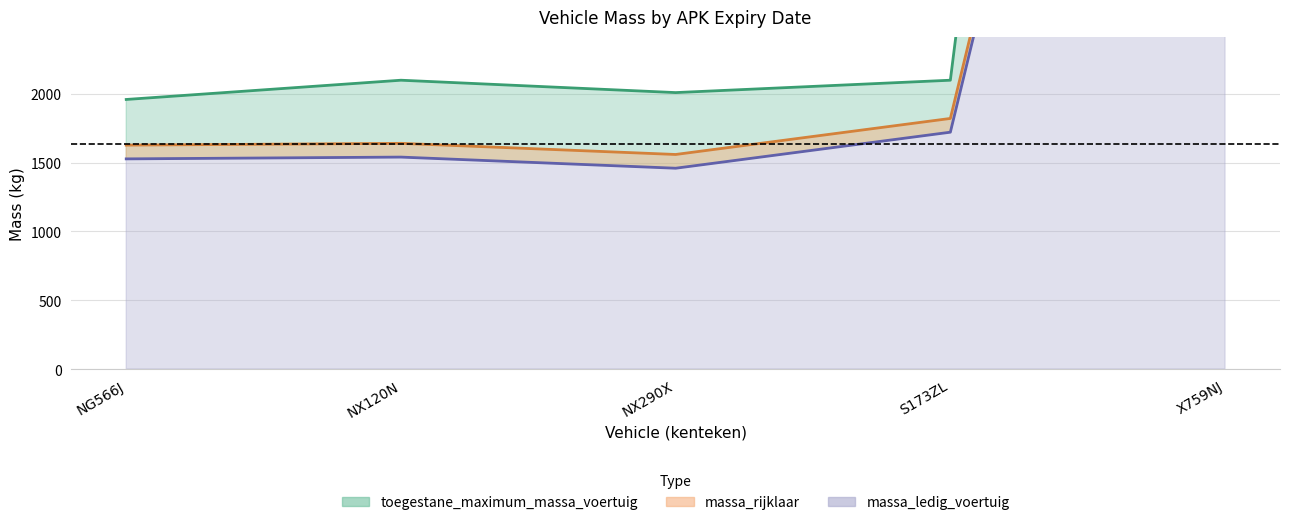

Count the number of data series in this chart.

3